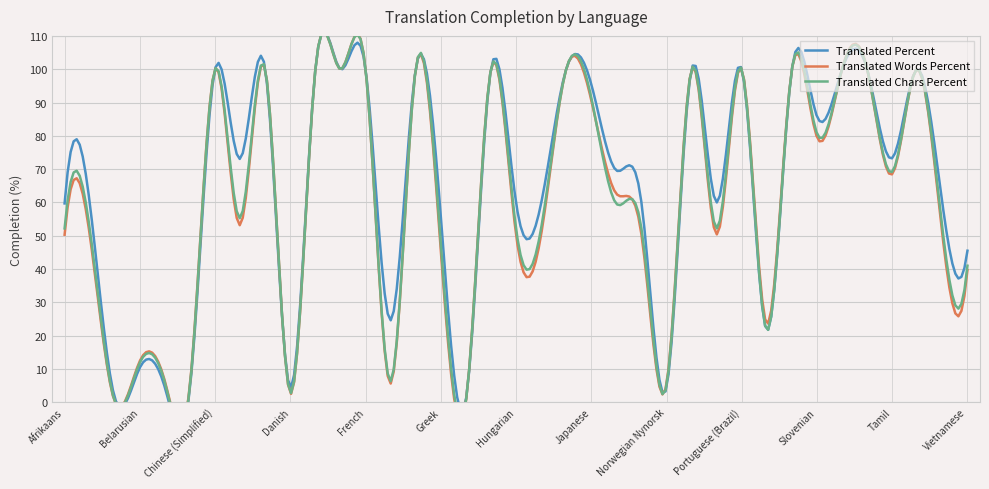

Between Dutch and Russian, which is larger?

Dutch